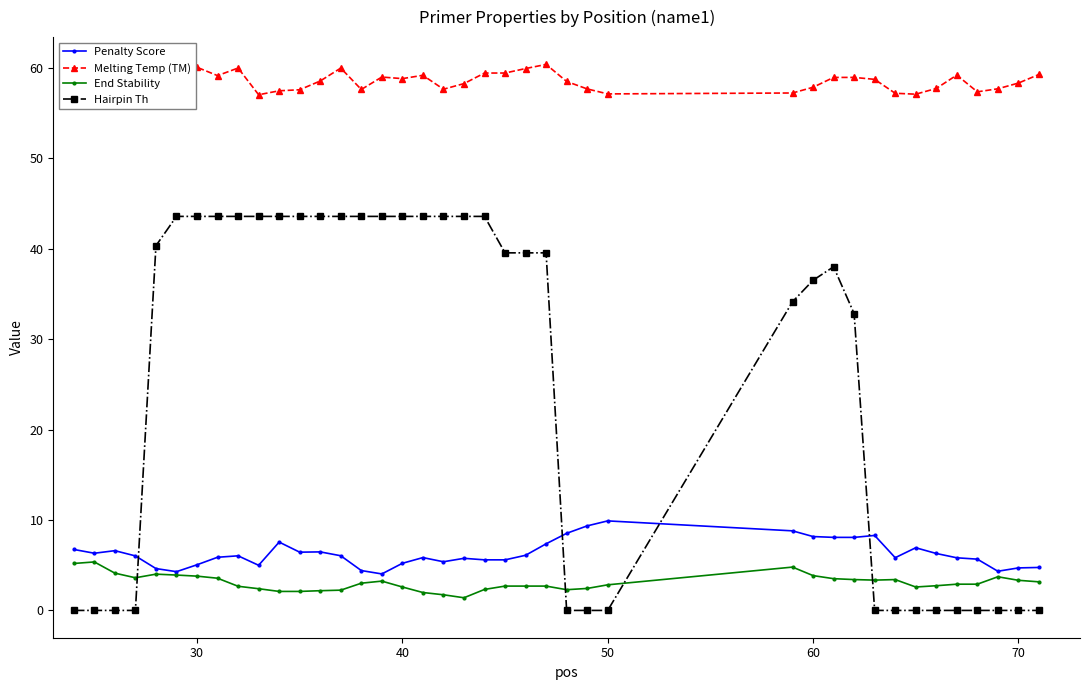

What is the value of the End Stability point at the 13th from the left?

2.2